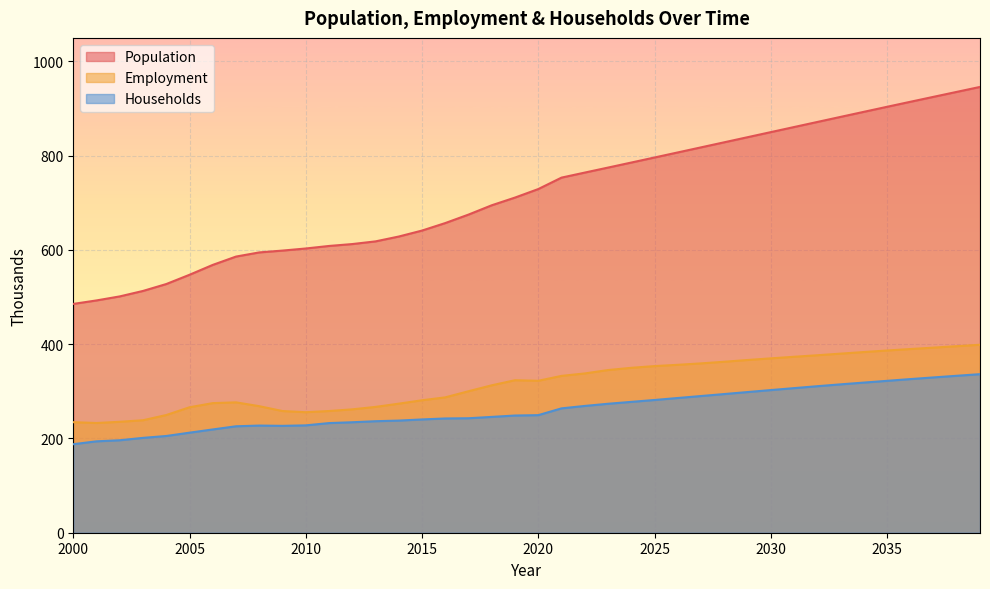

True or false: Population and Households intersect in this chart.

False